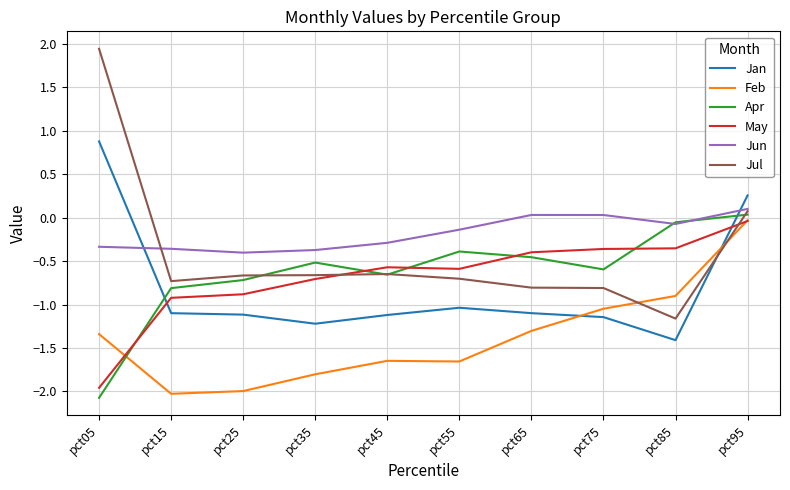

How many series are shown in this chart?

6